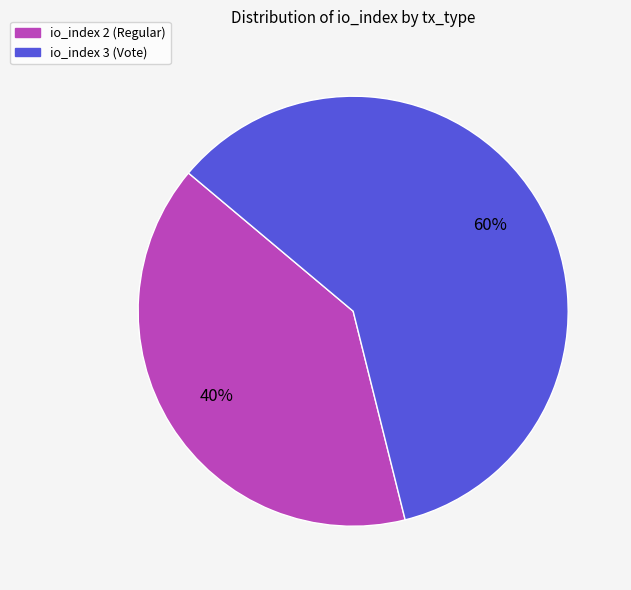

Do io_index 3 (Vote) and io_index 2 (Regular) together represent more than half of the pie?

Yes